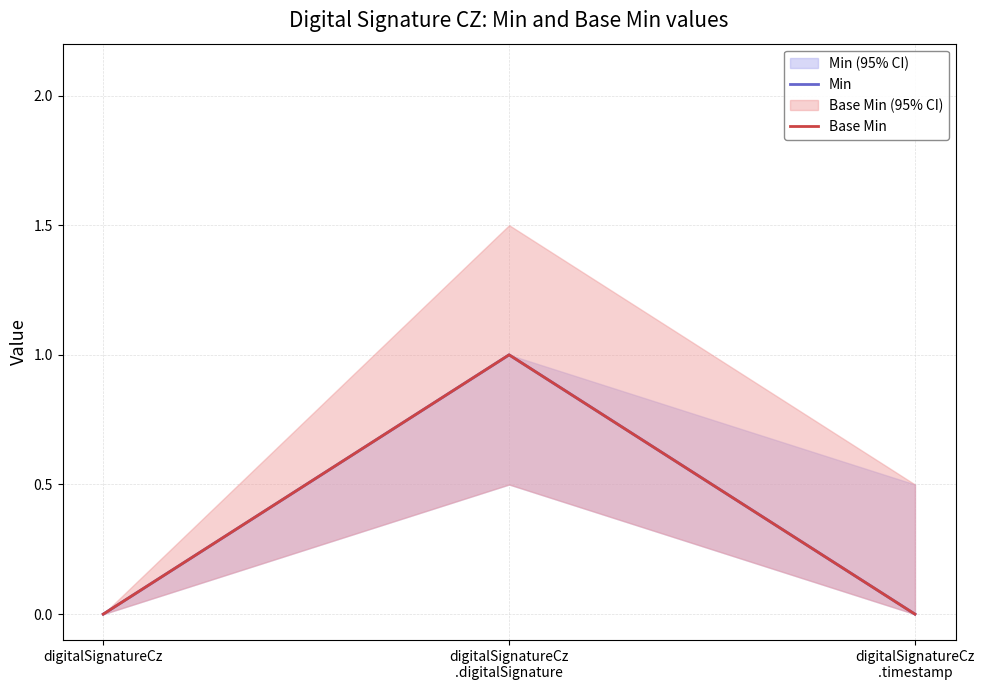

Is it true that Min equals 1 at digitalSignatureCz?

False